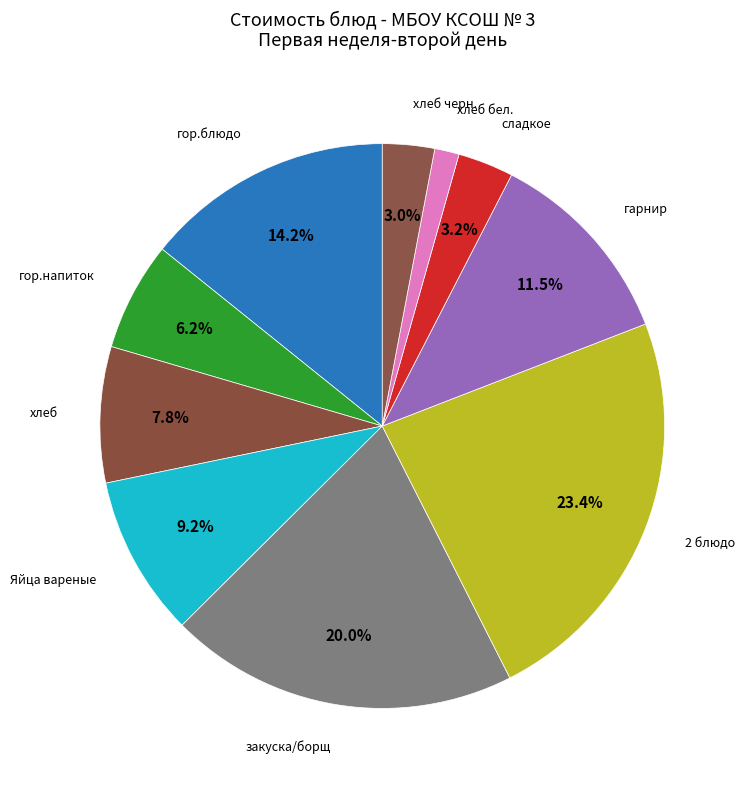

How many segments does this pie chart have?

10